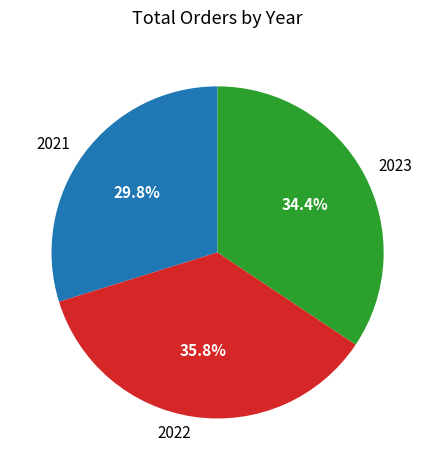

Approximately how many times larger is the value at 2021 compared to 2022?

0.8